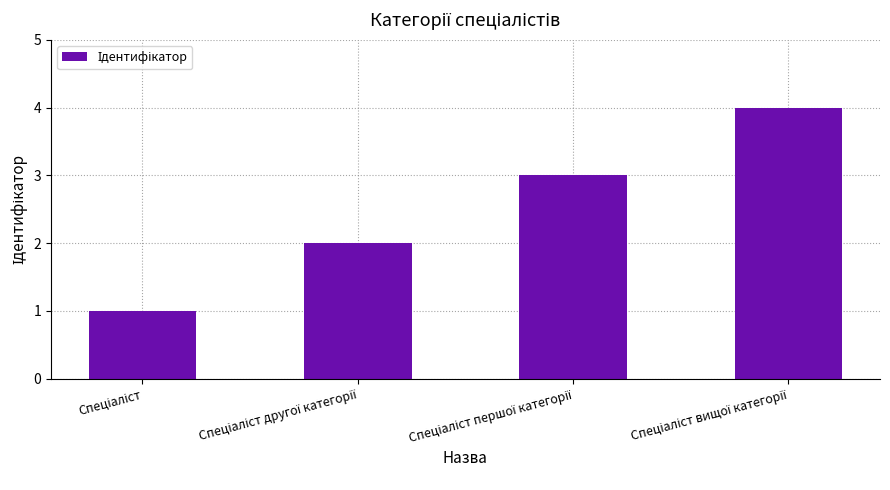

What is the maximum value shown in the chart?

4